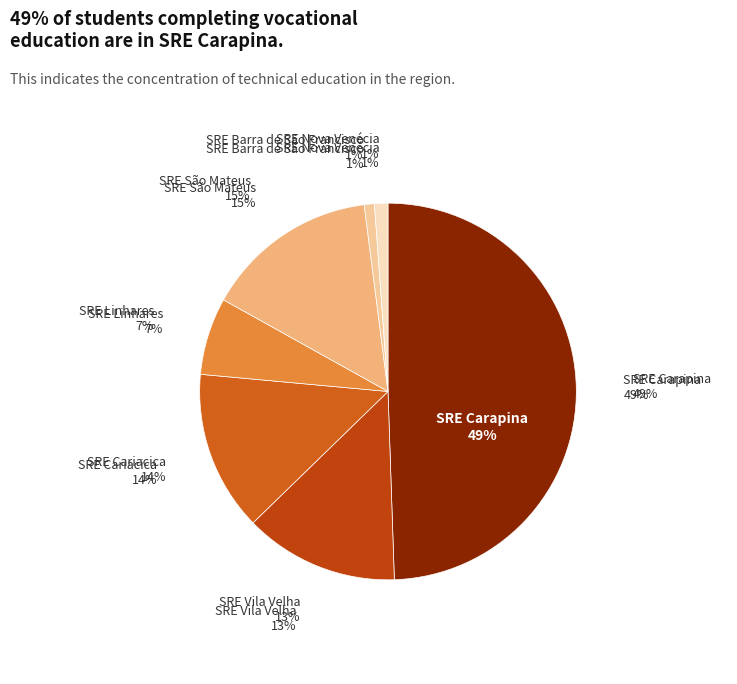

How many segments does this pie chart have?

7